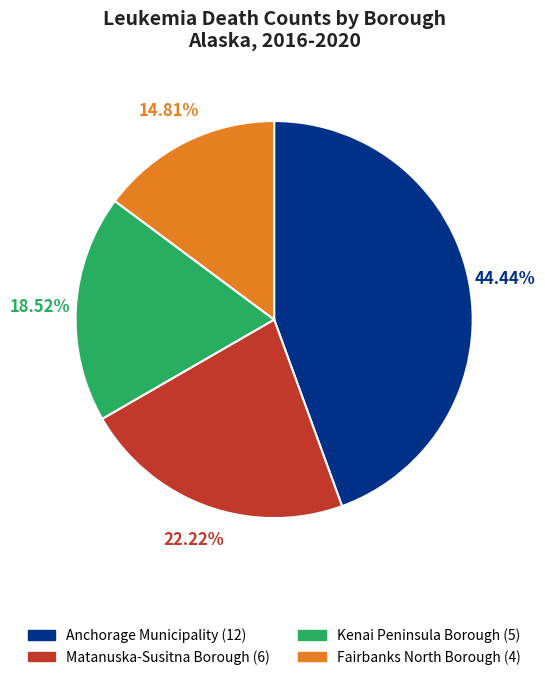

To the nearest percent, what is the difference between the Kenai Peninsula Borough and Anchorage Municipality slice percentages?

26%